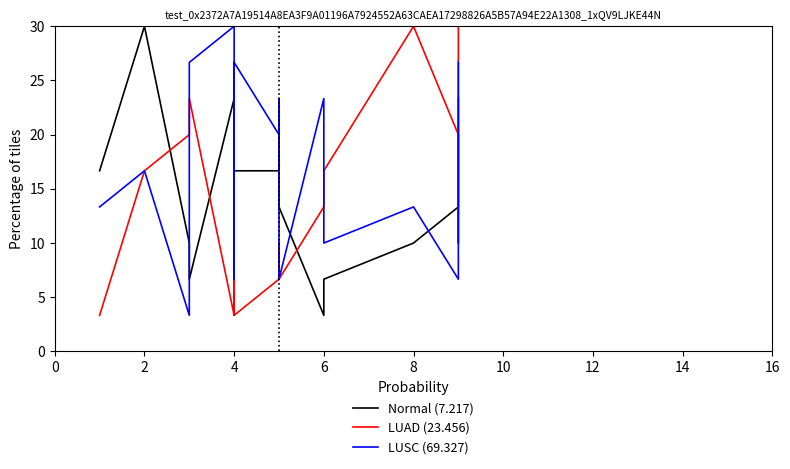

The value of LUSC (69.327) at 0 is 20.3. True or false?

False